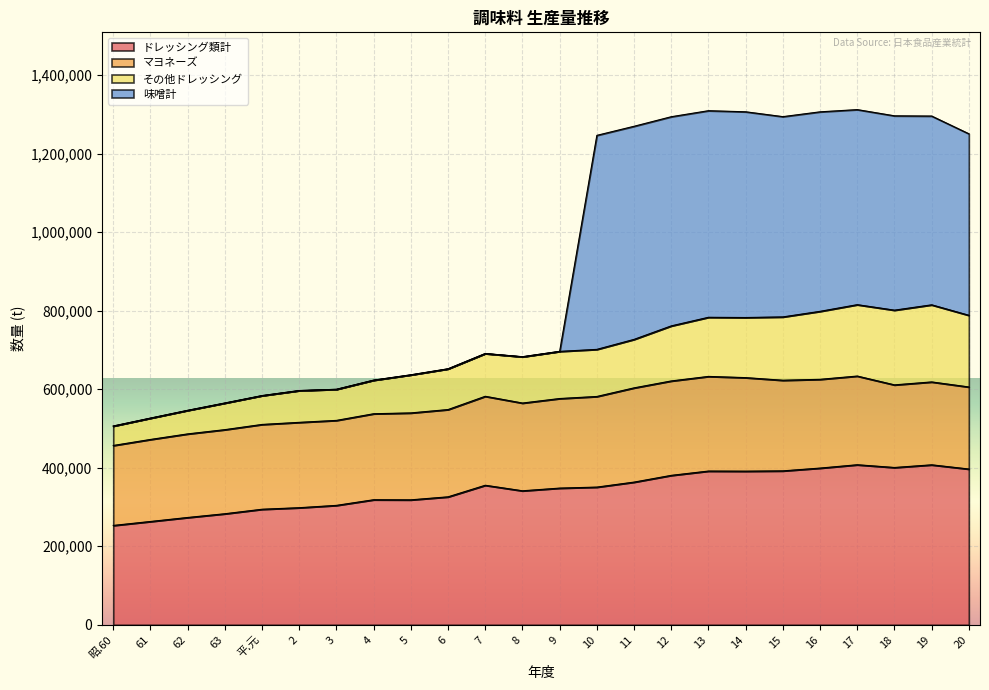

Rank the categories by ドレッシング類計 value from lowest to highest.

昭.60, 61, 62, 63, 平.元, 2, 3, 5, 4, 6, 8, 9, 10, 7, 11, 12, 14, 13, 15, 20, 16, 18, 19, 17